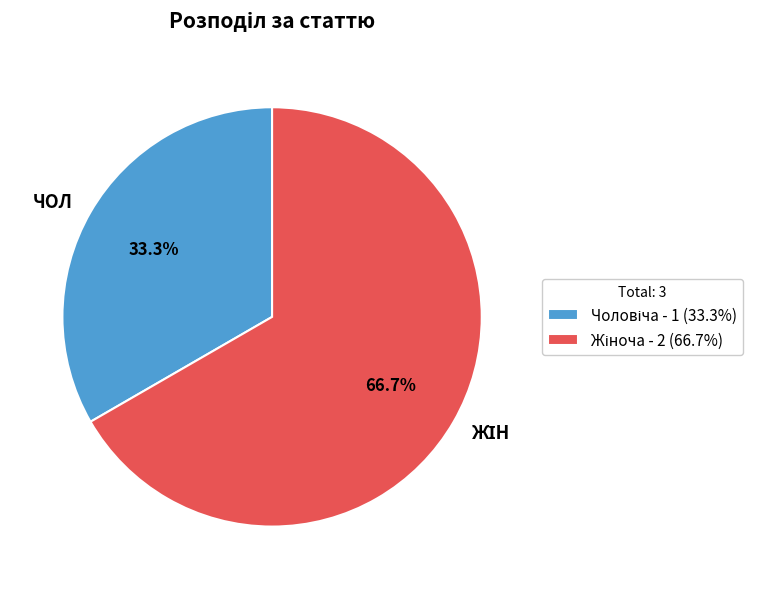

How much of the chart is everything except ЧОЛ?

66.7%